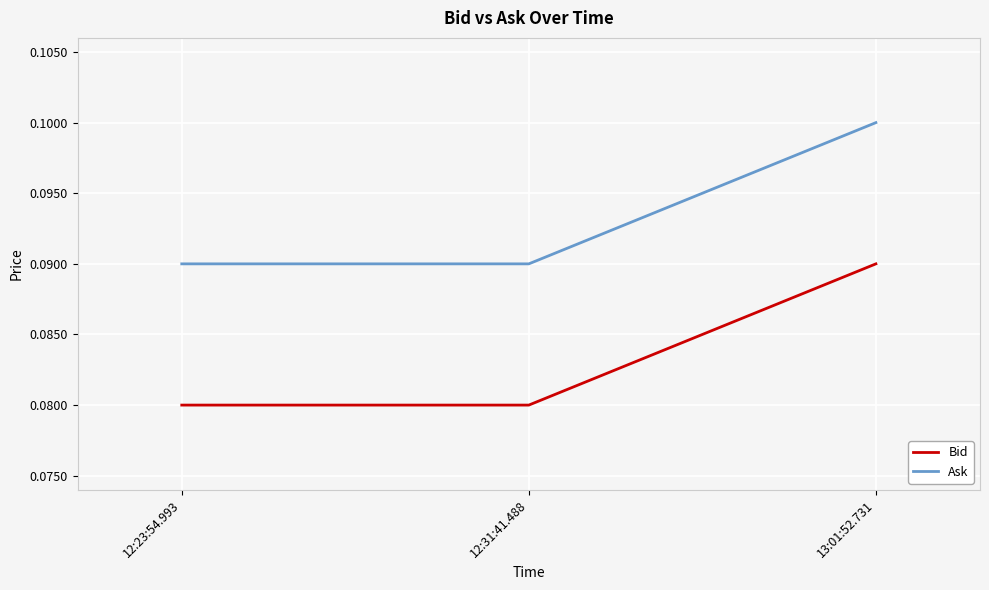

Which label corresponds to the largest value in the chart?

13:01:52.731